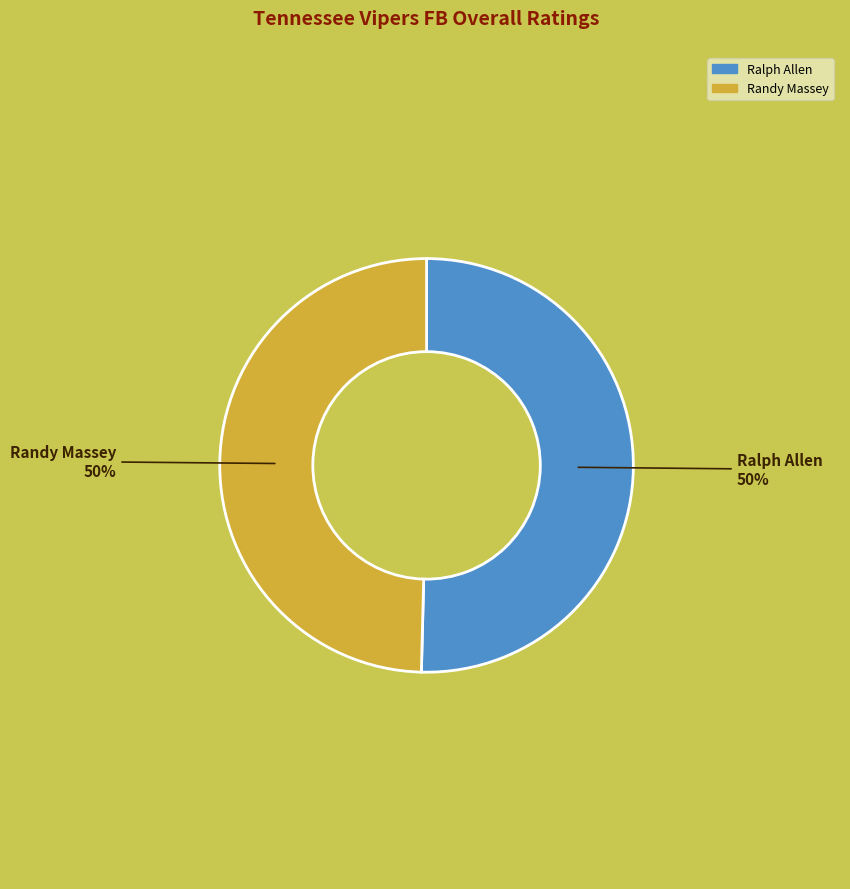

True or false: Ralph Allen accounts for 50% of the total.

True